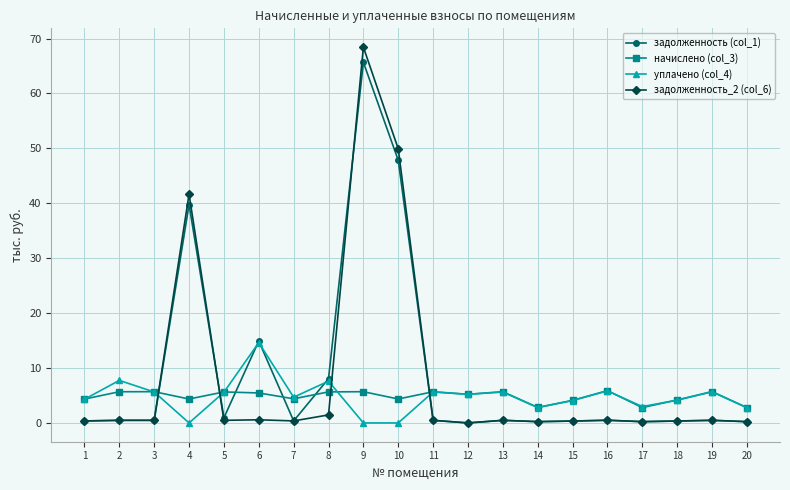

What is the sum of all уплачено (col_4) values?

94.9